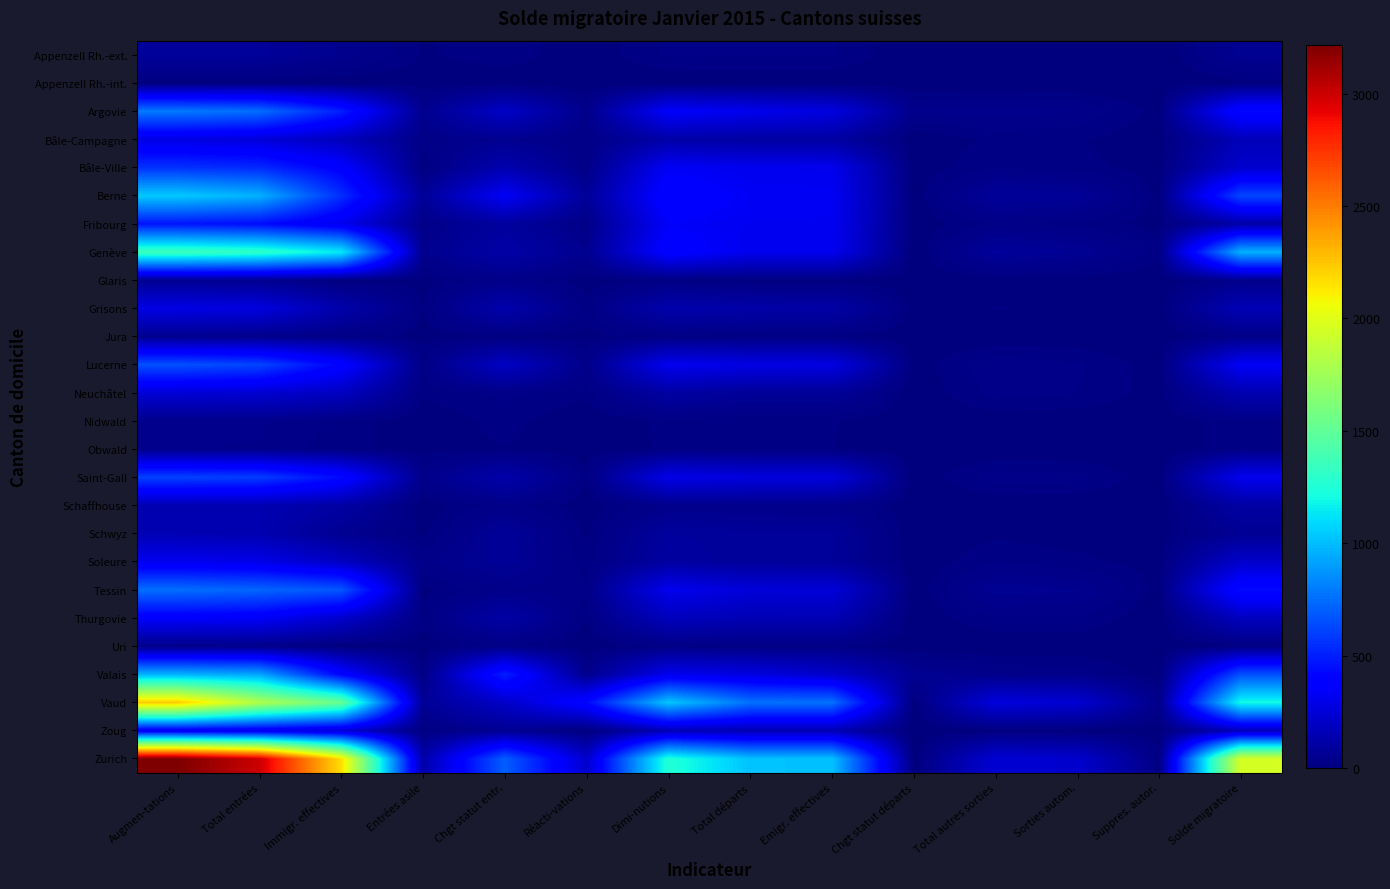

Rank the series at Total départs from lowest to highest value.

Appenzell Rh.-int., Glaris, Nidwald, Obwald, Jura, Uri, Appenzell Rh.-ext., Schaffhouse, Neuchâtel, Soleure, Schwyz, Bâle-Campagne, Grisons, Zoug, Thurgovie, Tessin, Saint-Gall, Valais, Lucerne, Argovie, Bâle-Ville, Genève, Fribourg, Berne, Vaud, Zurich